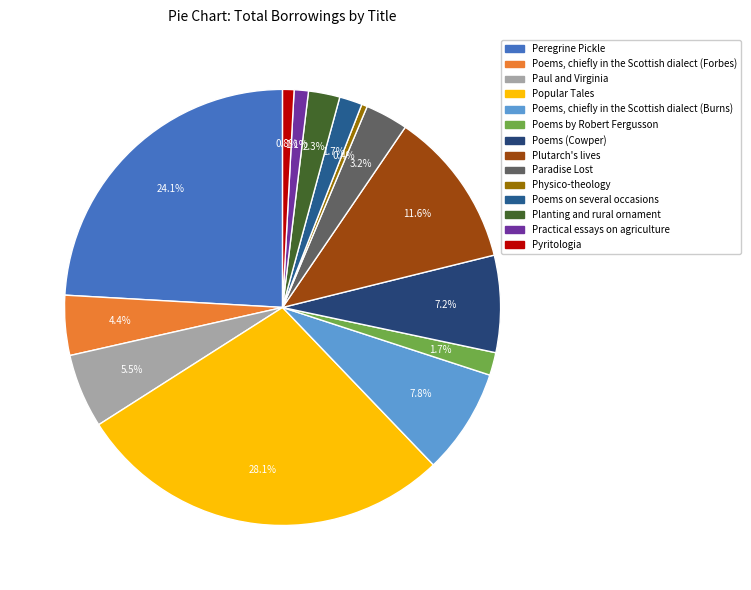

What percentage is the Poems, chiefly in the Scottish dialect (Burns) slice, to the nearest percent?

8%